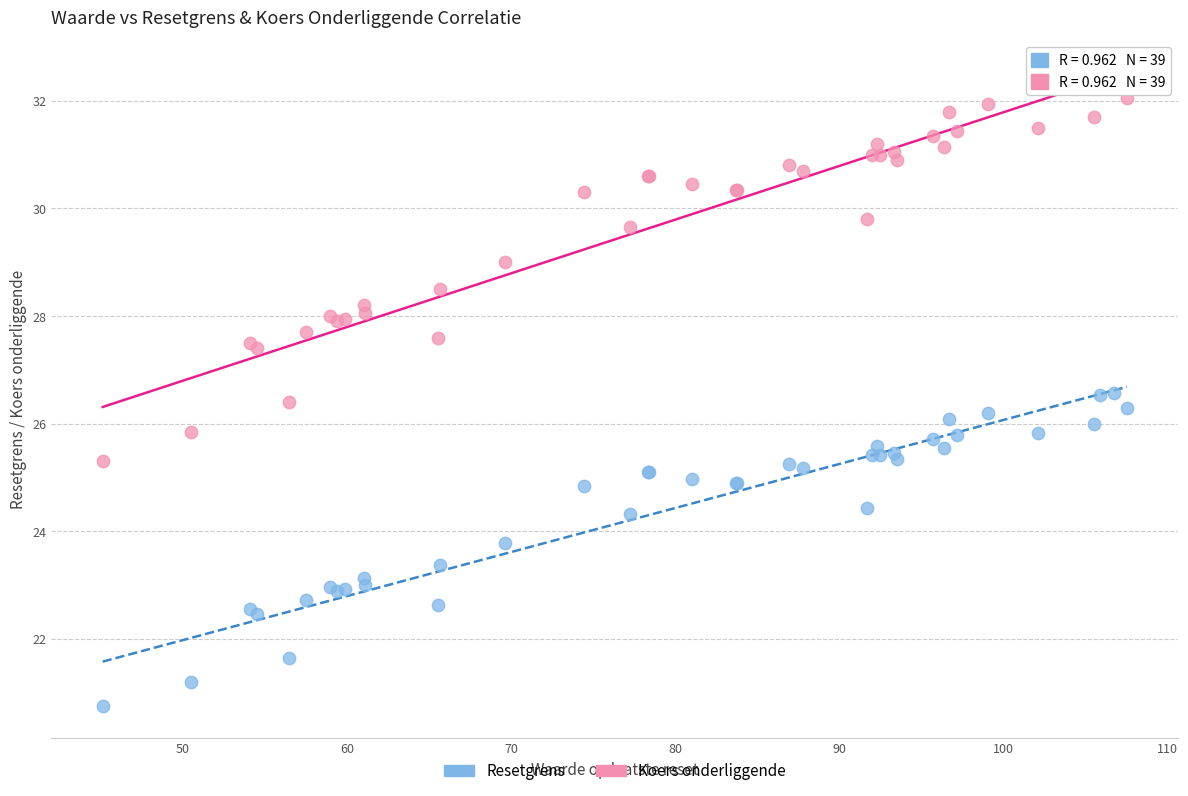

What are all the series names shown in the legend?

Resetgrens, Koers onderliggende